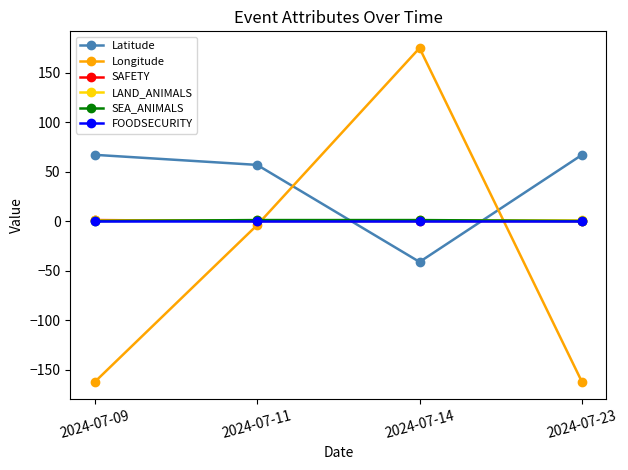

Which series changed the most between 2024-07-09 and 2024-07-11?

Longitude